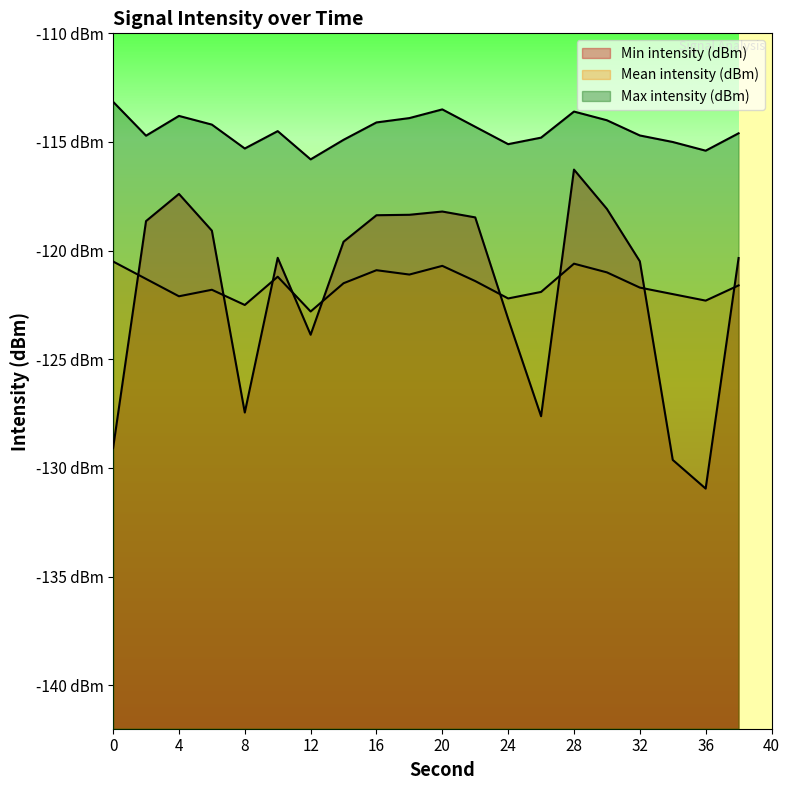

At which label is Min intensity (dBm) closest to -123?

24